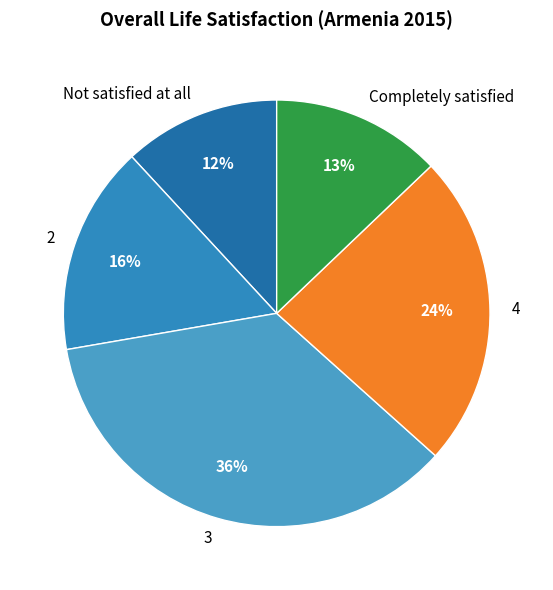

To the nearest percent, what portion does Completely satisfied represent?

13%